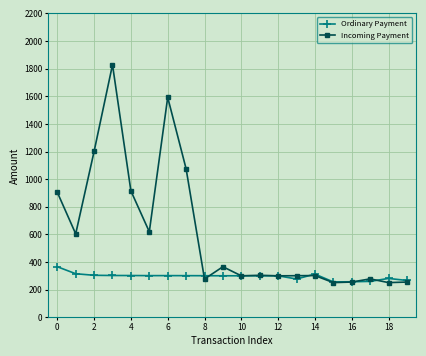

What is the difference between the second highest and second lowest values in the Ordinary Payment series?

58.2